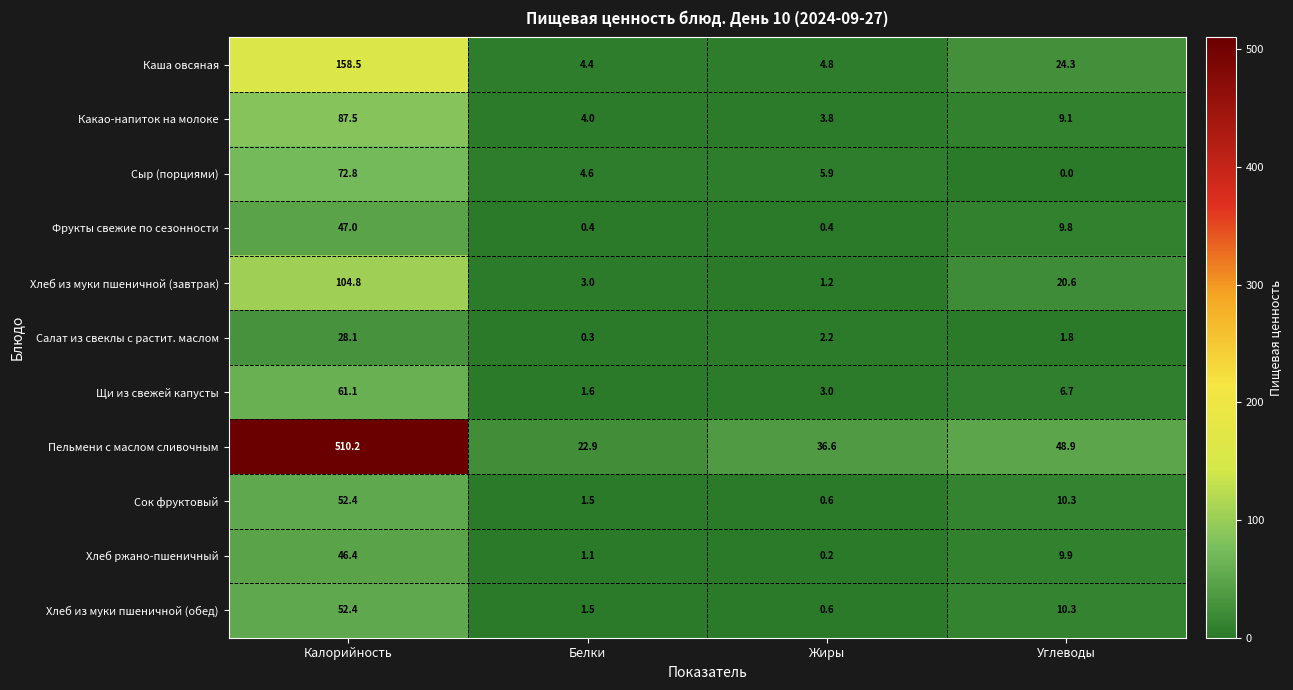

Which series has the largest range (max minus min)?

Пельмени с маслом сливочным